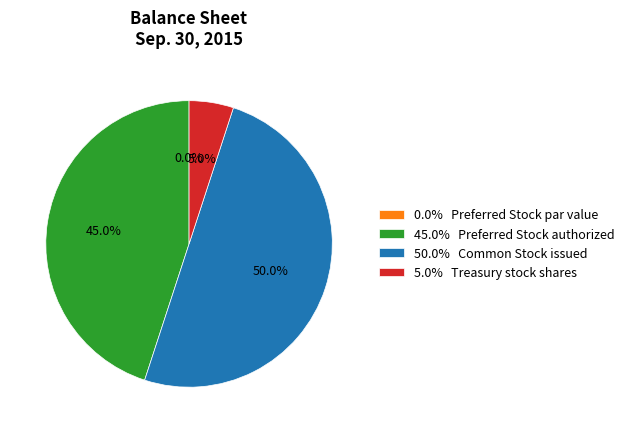

To the nearest percent, what is the difference between the largest and smallest slice percentages?

50%